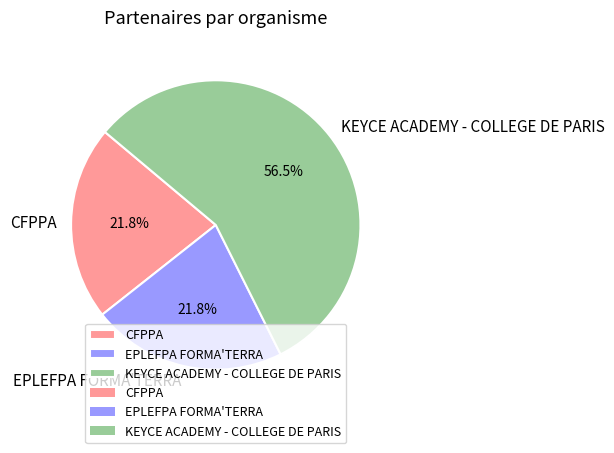

What percentage do CFPPA and KEYCE ACADEMY - COLLEGE DE PARIS together represent?

78.2%